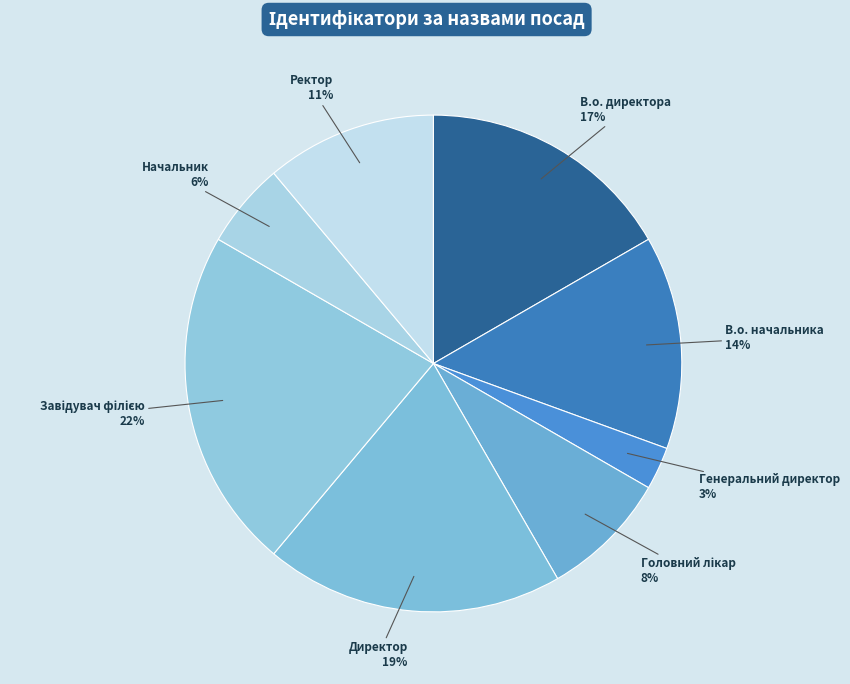

Rank the categories by value from lowest to highest.

Генеральний директор, Начальник, Головний лікар, Ректор, В.о. начальника, В.о. директора, Директор, Завідувач філією